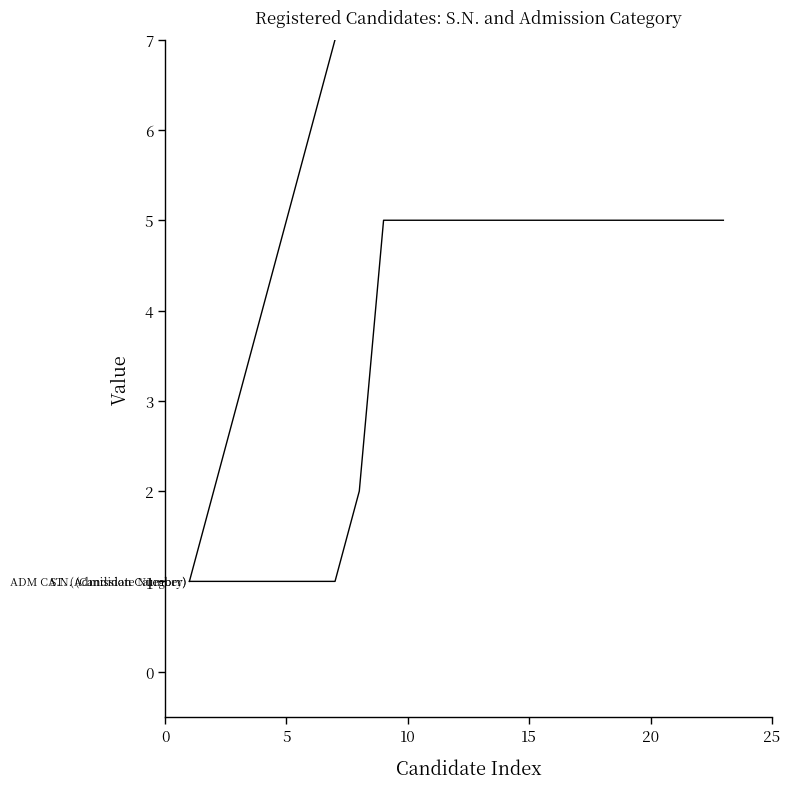

Read the S.N. (Candidate Number) value at 10.

11